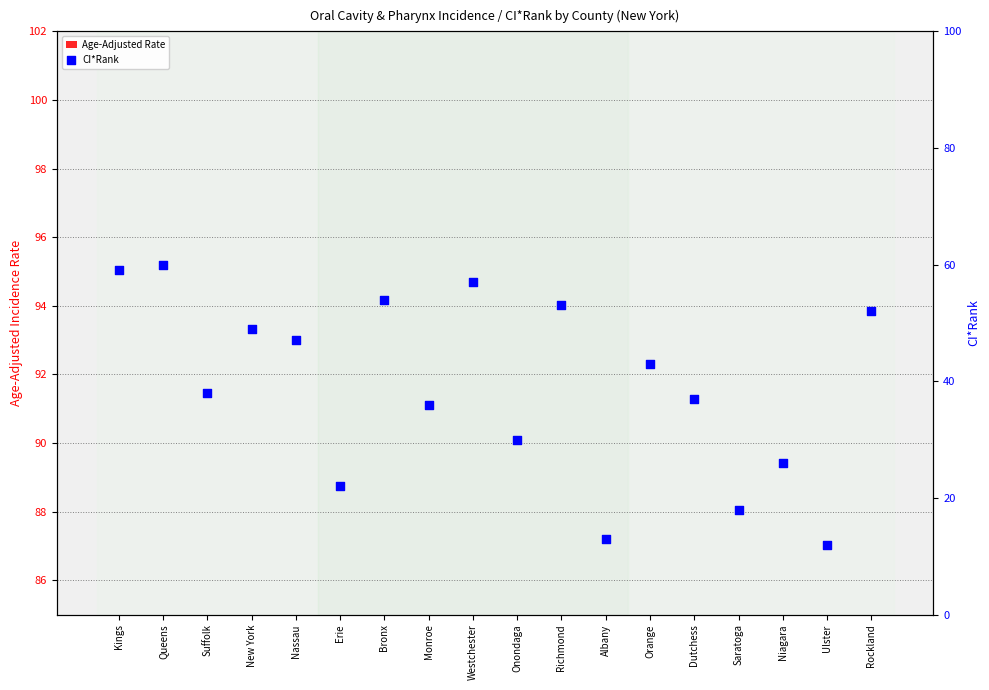

What are all the series names shown in the legend?

Age-Adjusted Rate, CI*Rank